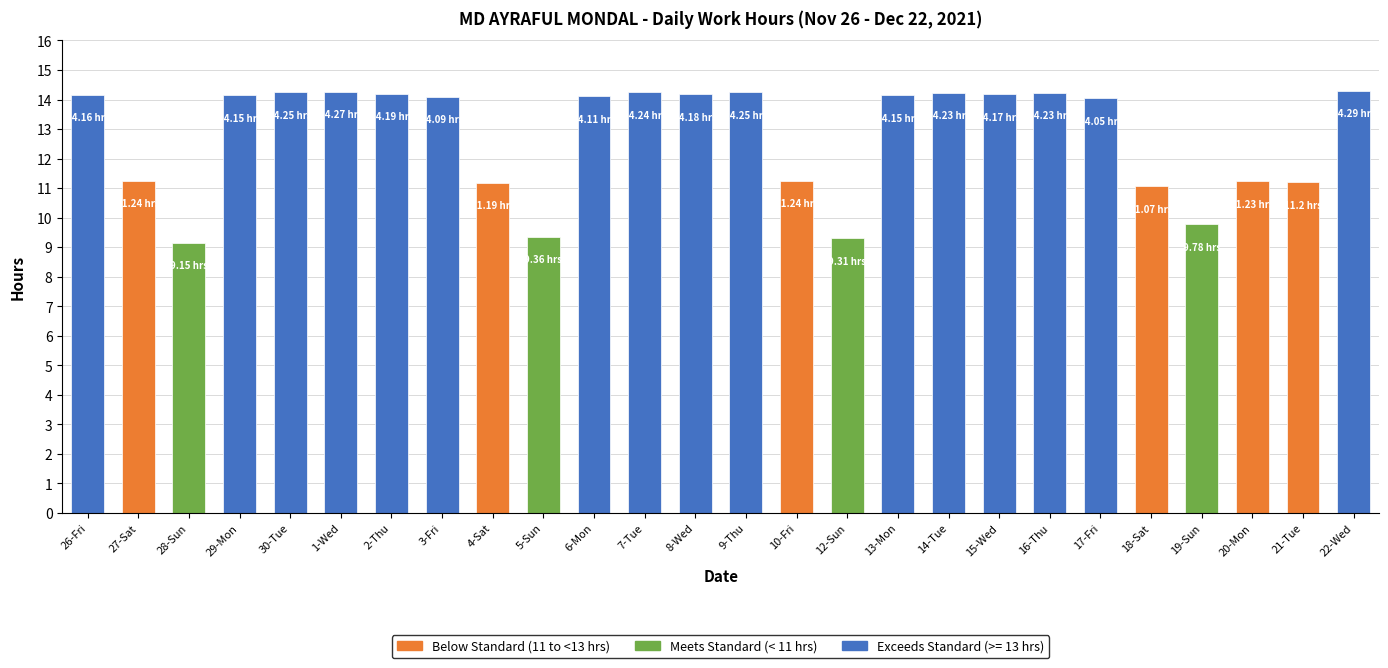

What is the sum of the values at 27-Sat and 30-Tue?

25.5